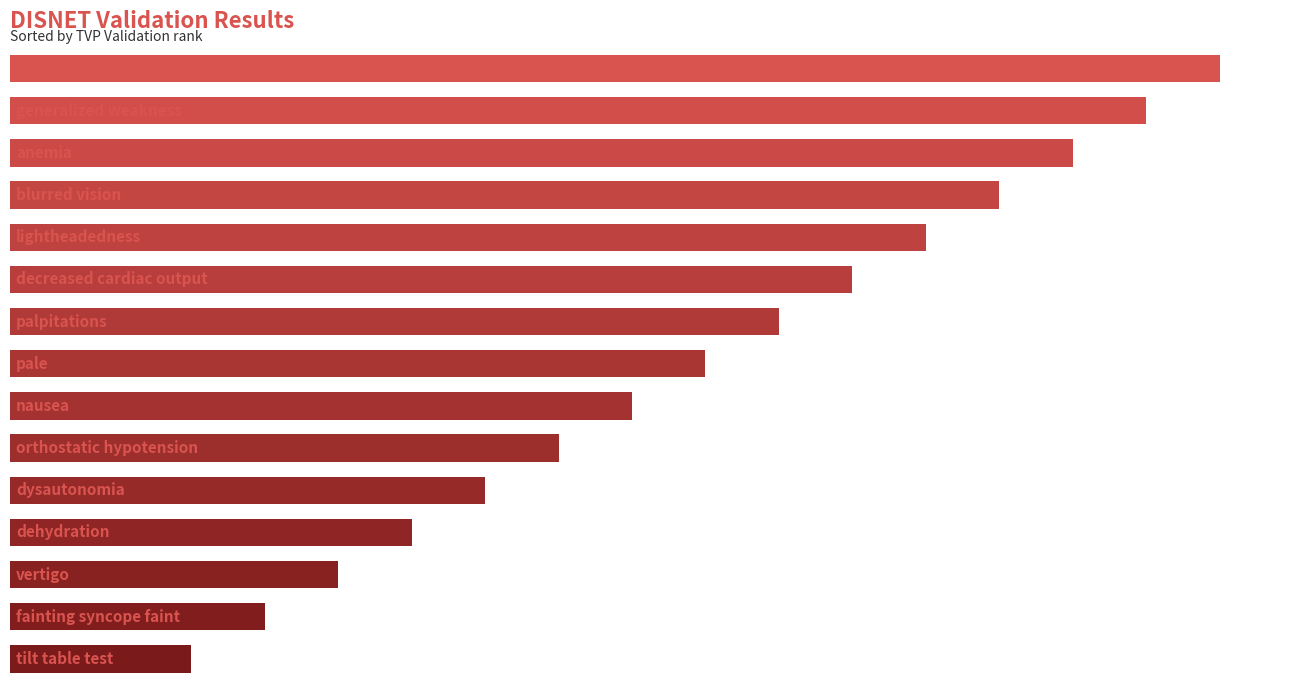

Does the chart contain any negative values?

No